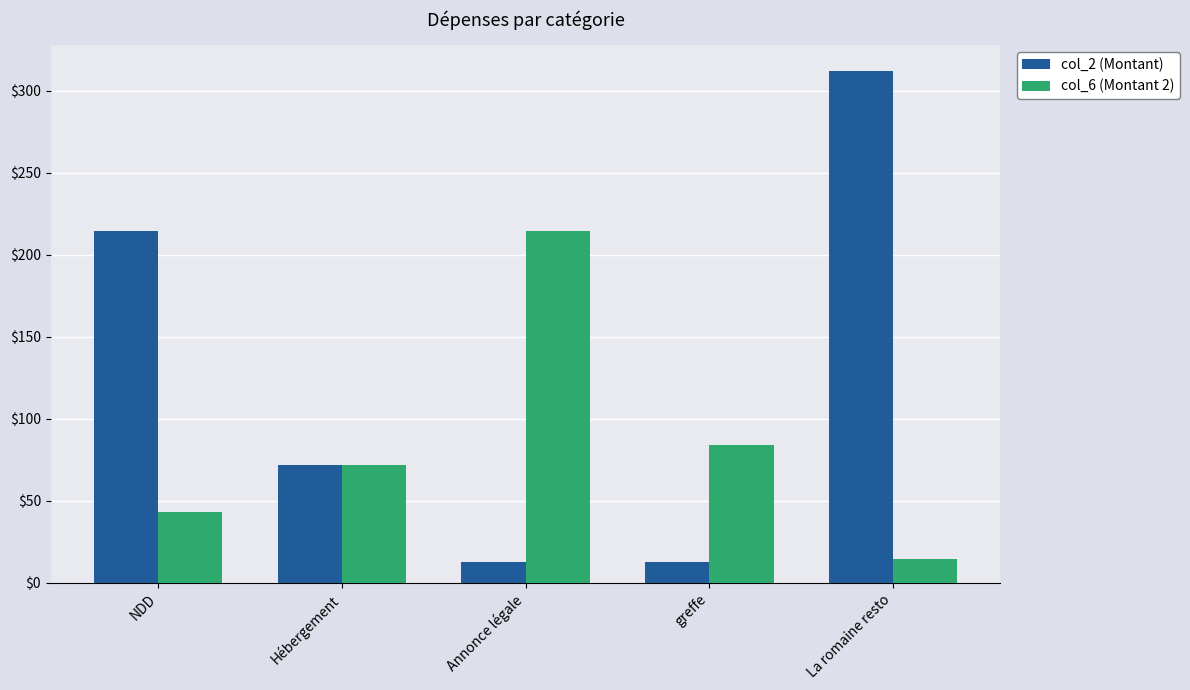

What are all the series names shown in the legend?

col_2 (Montant), col_6 (Montant 2)